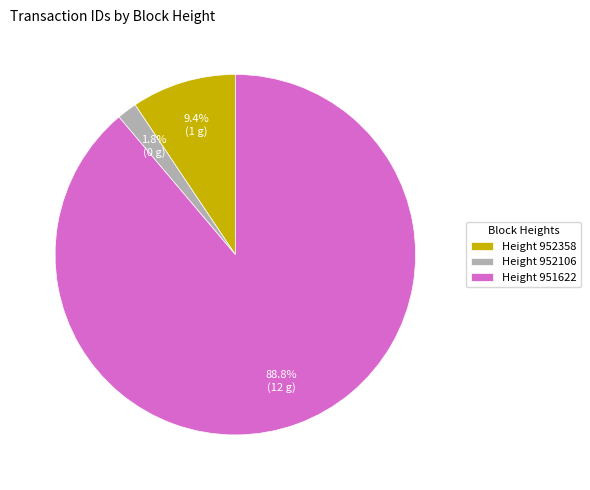

Does any single category account for the majority?

Yes